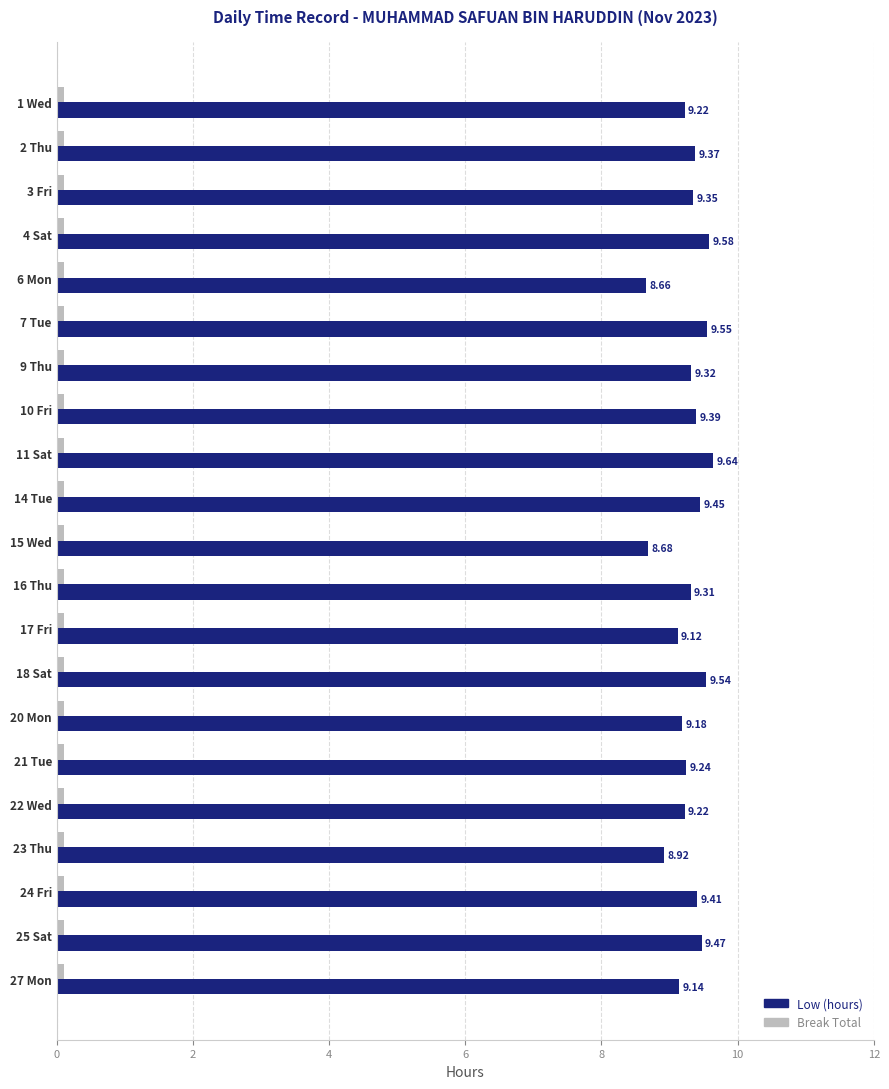

What is the difference between the highest and lowest values at 20 Mon?

9.1